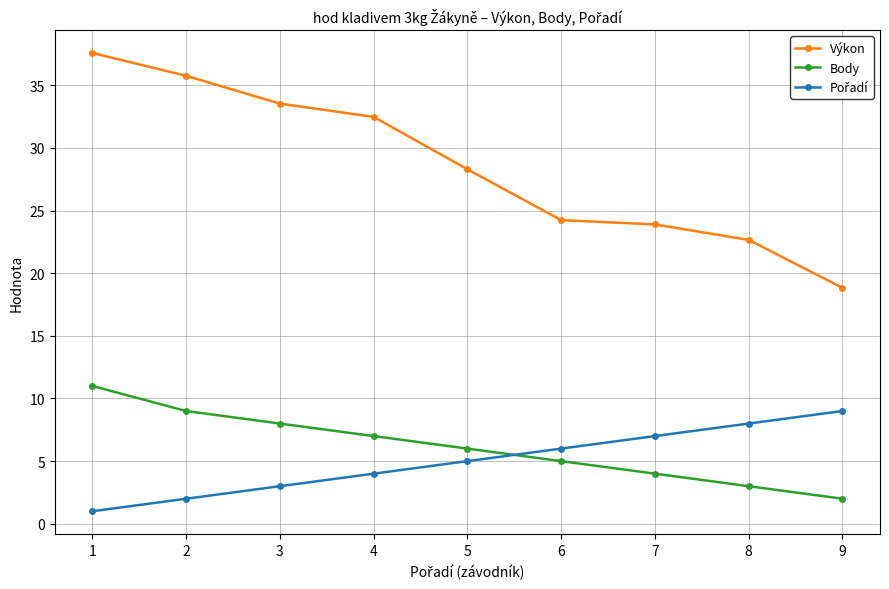

What is the maximum value shown in the chart?

37.6